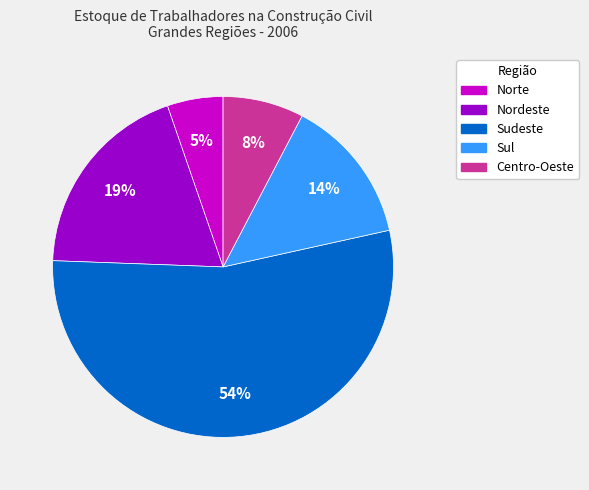

What percentage is the Norte slice, to the nearest percent?

5%